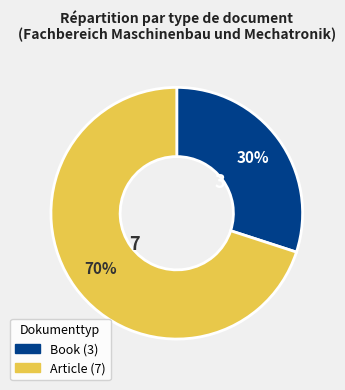

How many segments does this pie chart have?

2